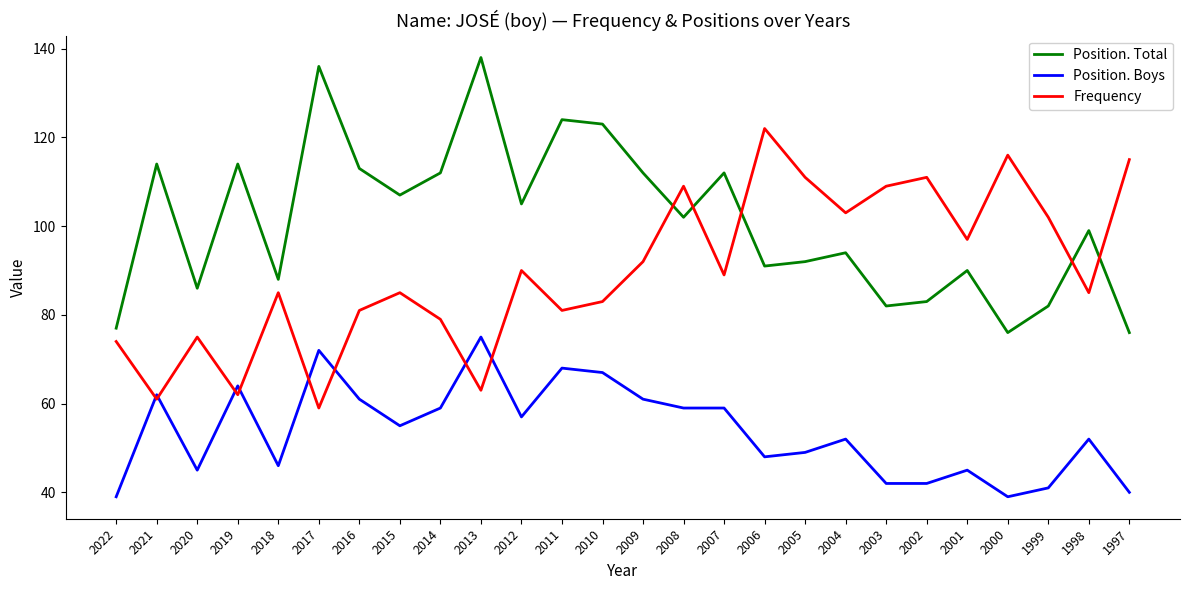

Rank the series at 2020 from highest to lowest value.

Position. Total, Frequency, Position. Boys